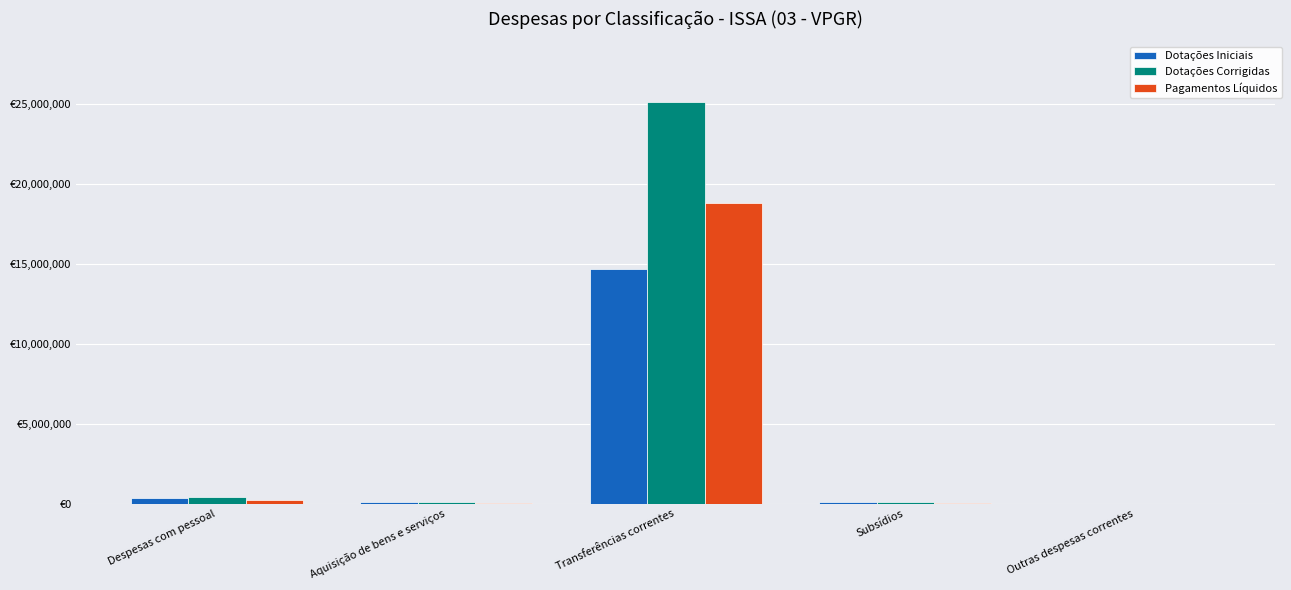

What are all the series names shown in the legend?

Dotações Iniciais, Dotações Corrigidas, Pagamentos Líquidos